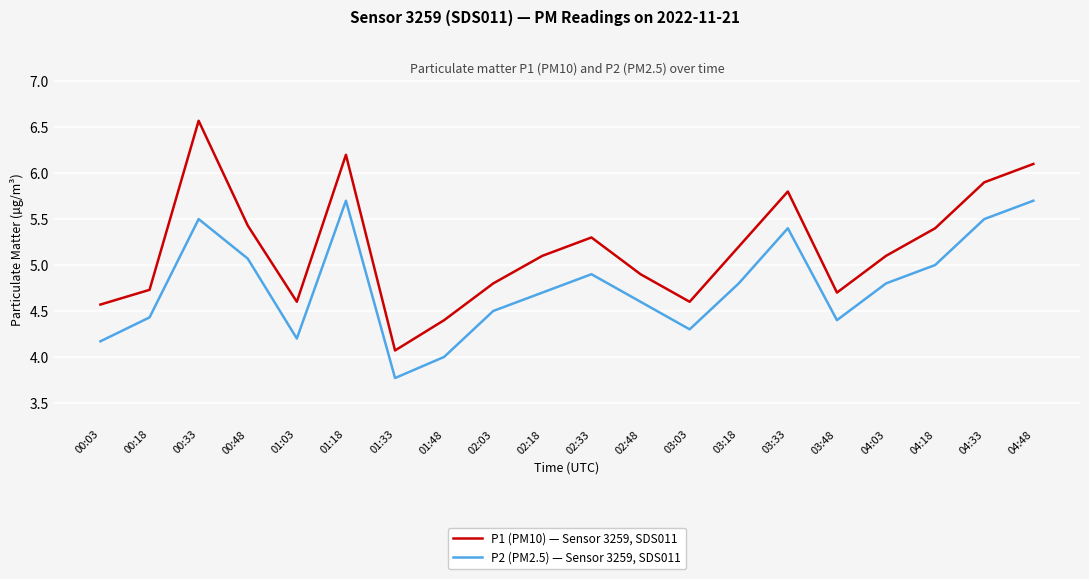

What is the maximum value for P1 (PM10) — Sensor 3259, SDS011?

6.6